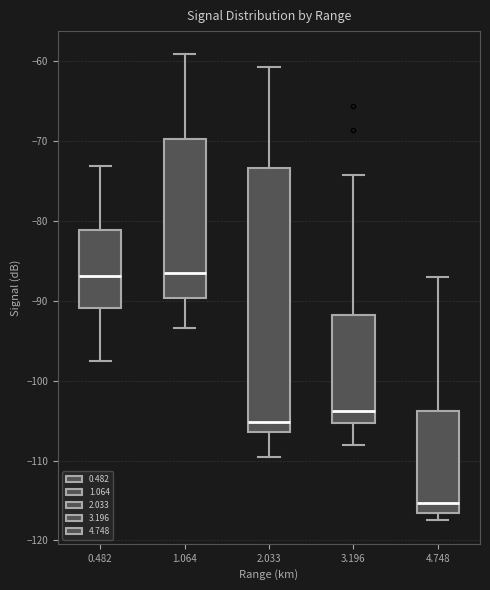

Where is the upper edge of the box at x = 2.033 on the y-axis? The values are not printed on the chart, so give them approximately, as read against the axis.

-73